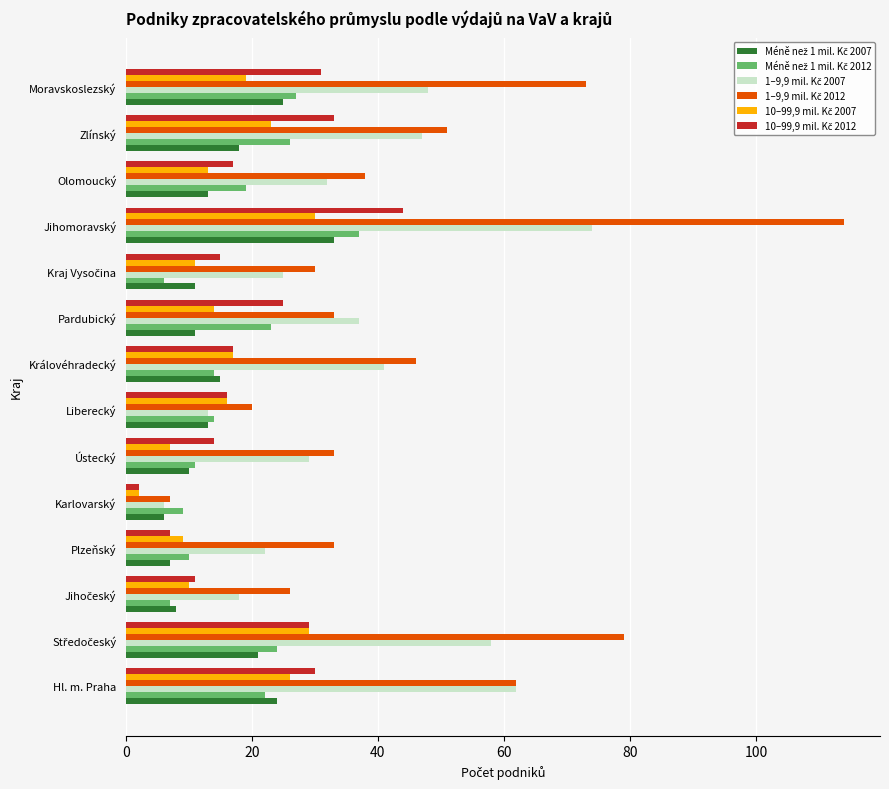

What is the total value across all series at Olomoucký?

132